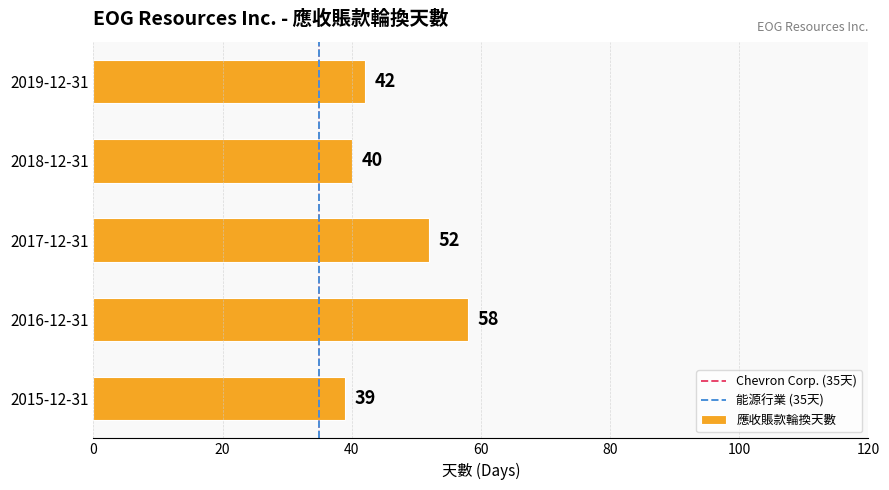

True or false: the data shows 58 at 2016-12-31.

True